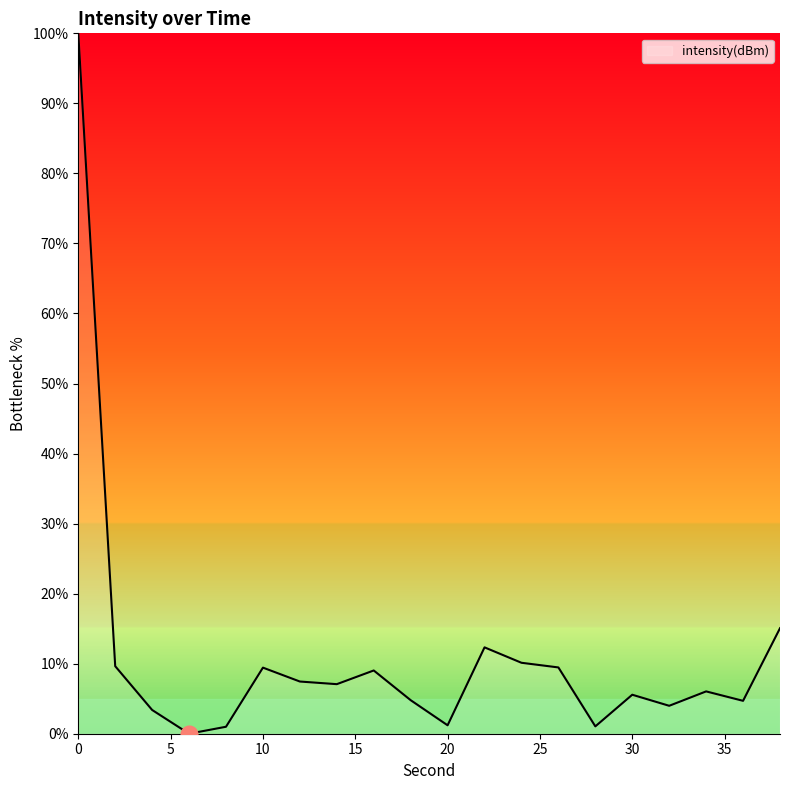

What is the maximum value shown in the chart?

100.0